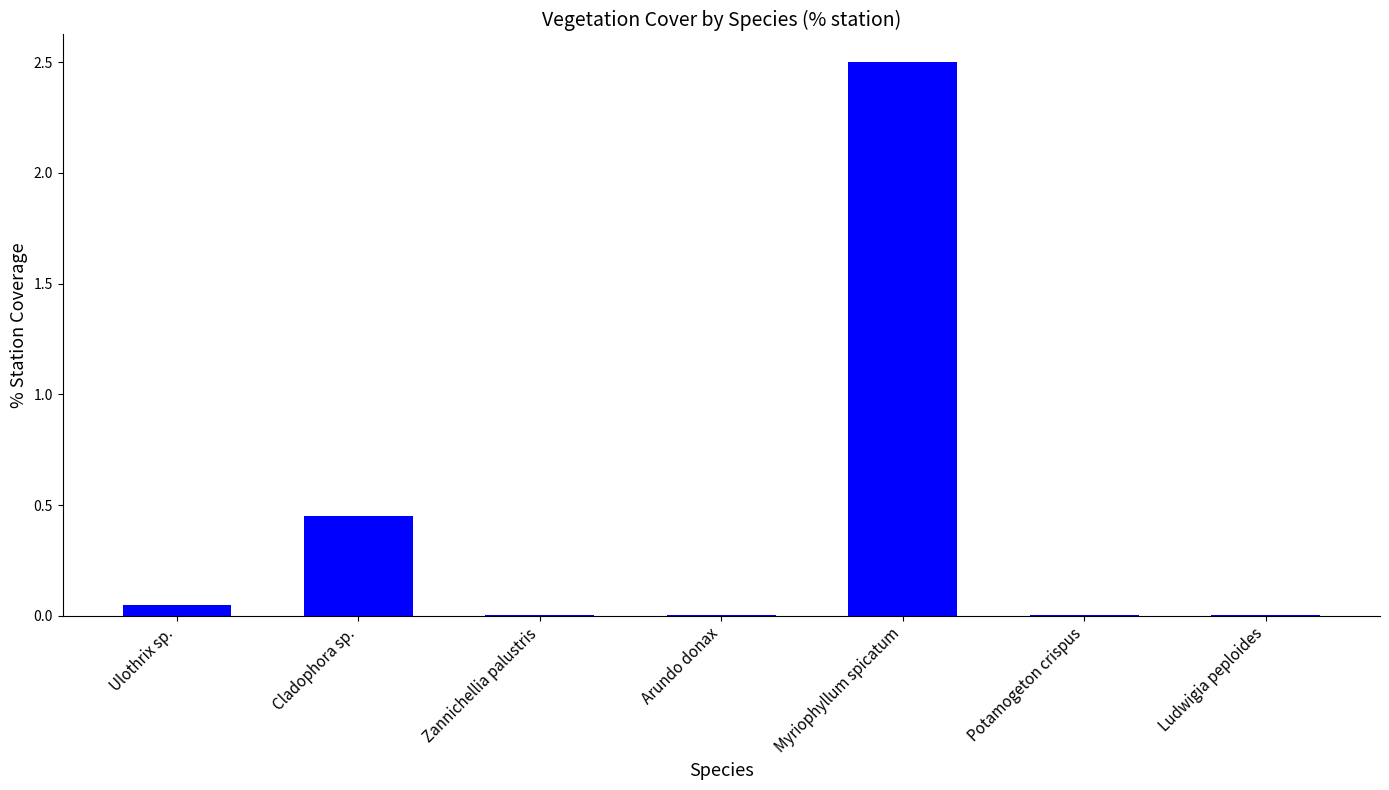

Which label corresponds to the largest value in the chart?

Myriophyllum spicatum